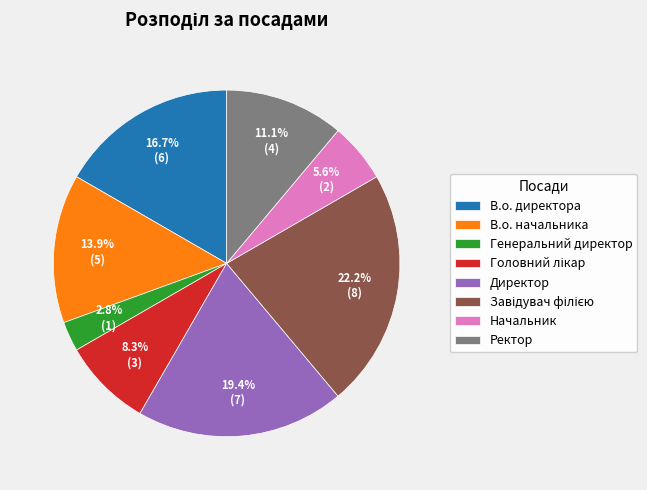

Which category has the smallest portion of the pie?

Генеральний директор